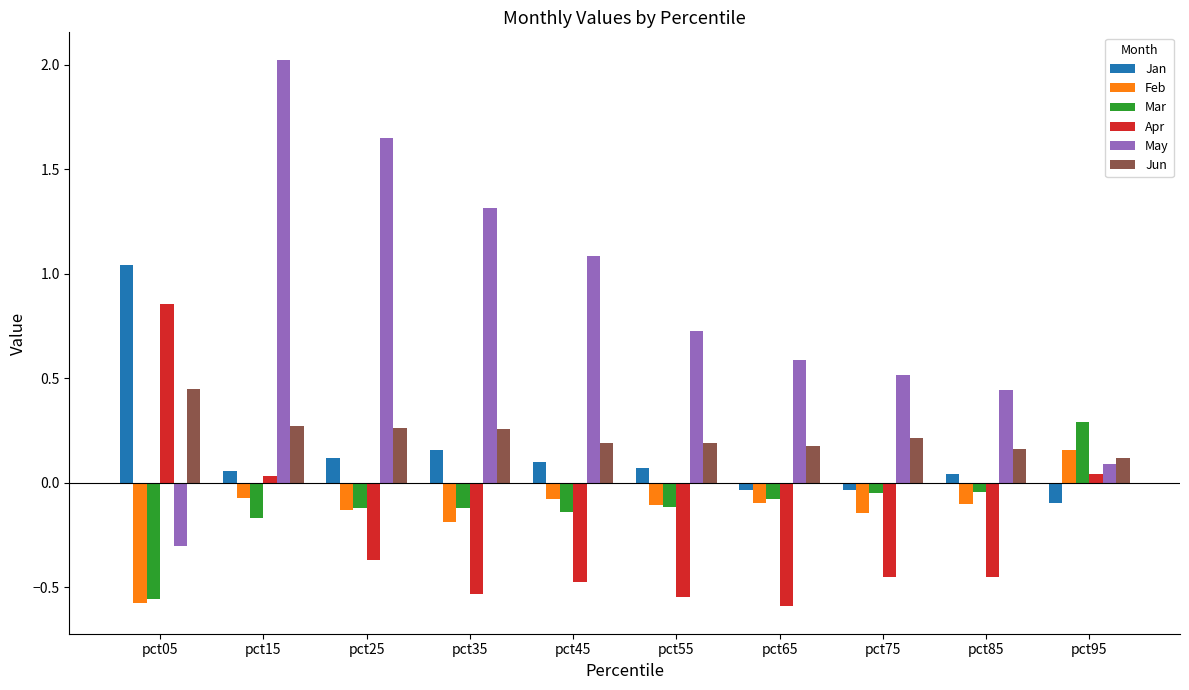

What is the total value across all series at pct25?

1.4